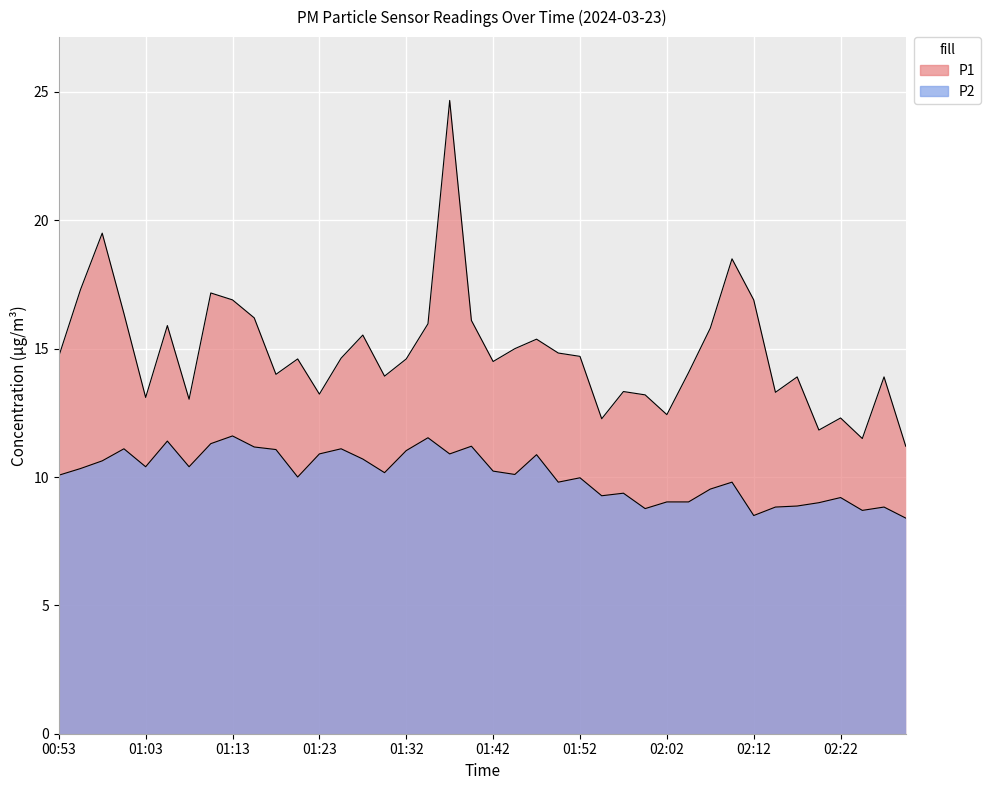

Between 01:42 and 02:27, which series saw the biggest shift?

P2